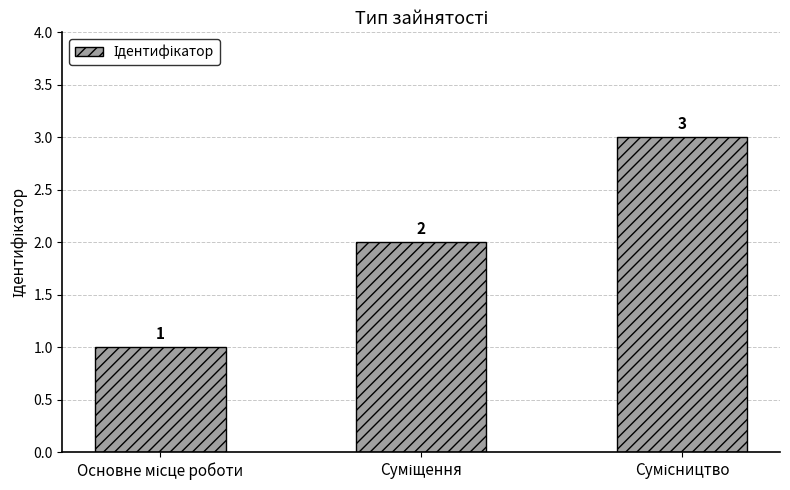

What is the greatest value displayed?

3